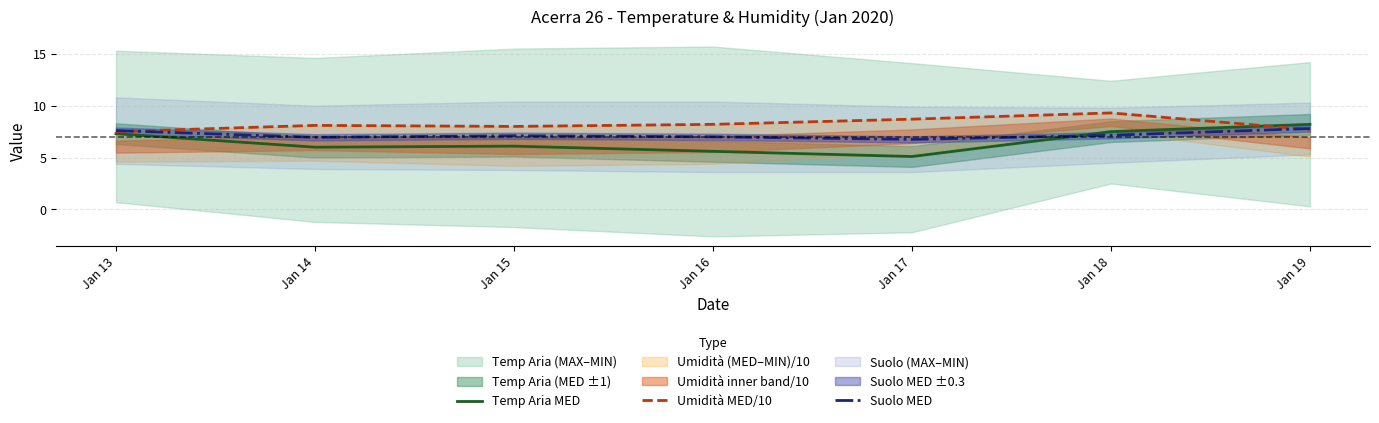

Reading left to right, what are all the values shown in this chart?

Temp Aria MED: Jan 13=7.3	Jan 14=6.0	Jan 15=6.1	Jan 16=5.6	Jan 17=5.1	Jan 18=7.5	Jan 19=8.2
Umidità MED/10: Jan 13=7.5	Jan 14=8.1	Jan 15=8.0	Jan 16=8.2	Jan 17=8.7	Jan 18=9.3	Jan 19=7.7
Suolo MED: Jan 13=7.6	Jan 14=7.0	Jan 15=7.1	Jan 16=7.0	Jan 17=6.8	Jan 18=7.2	Jan 19=7.8